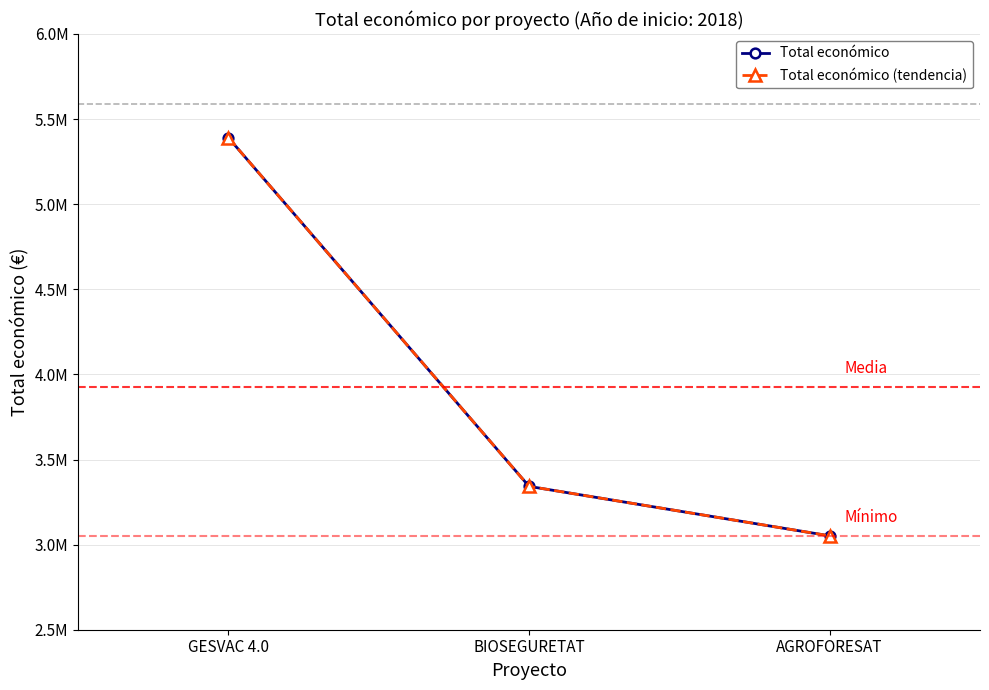

What is the label of the 1st point from the right?

AGROFORESAT